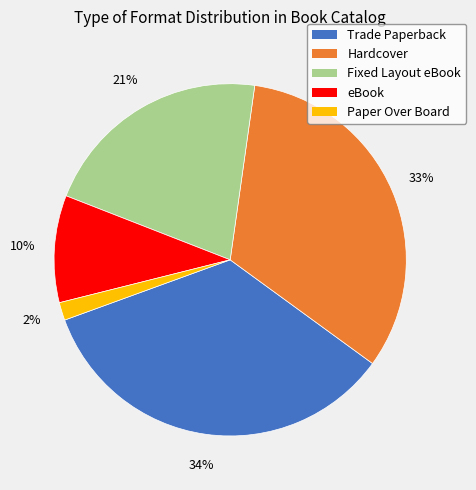

Is the sum of eBook and Trade Paperback greater than half?

No